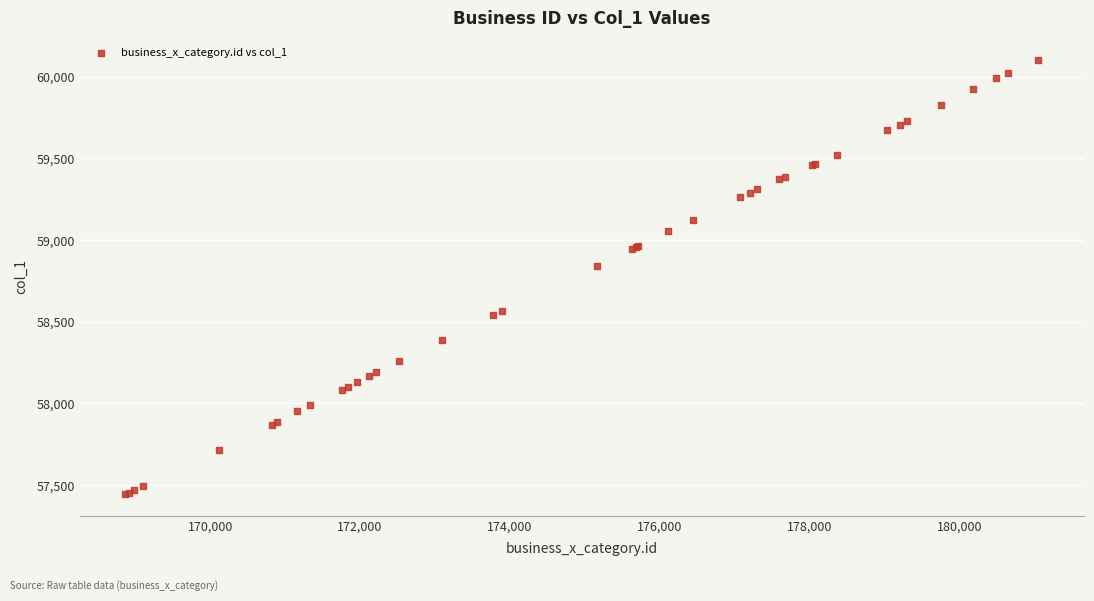

What Y value in the scatter plot is closest to 58776?

58841